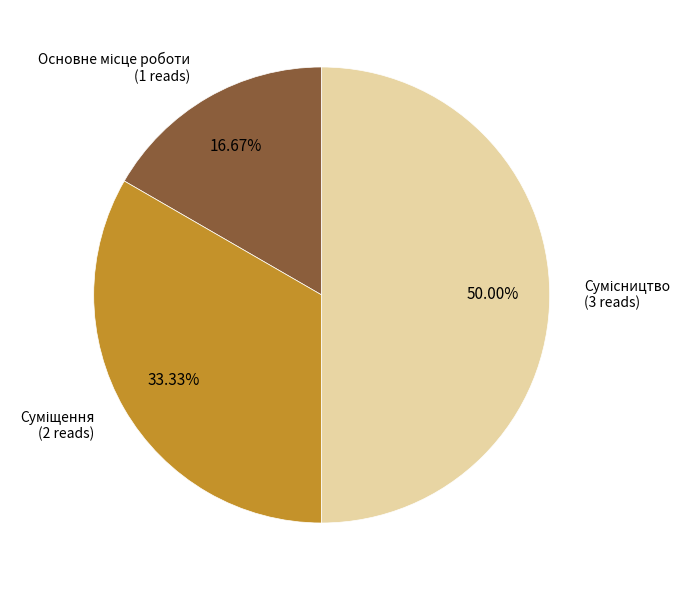

How many segments does this pie chart have?

3